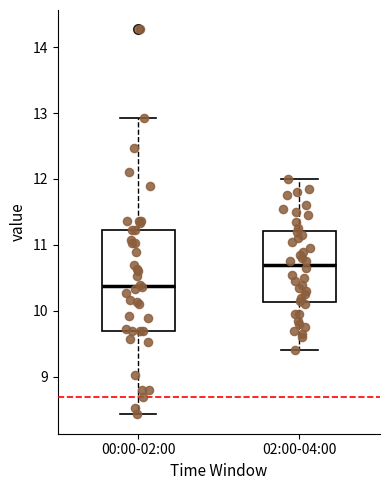

Which box's median line is the highest?

02:00-04:00